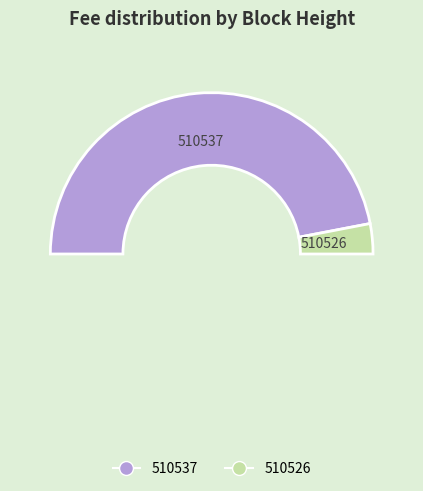

The 510537 slice represents 94% of the pie. True or false?

True